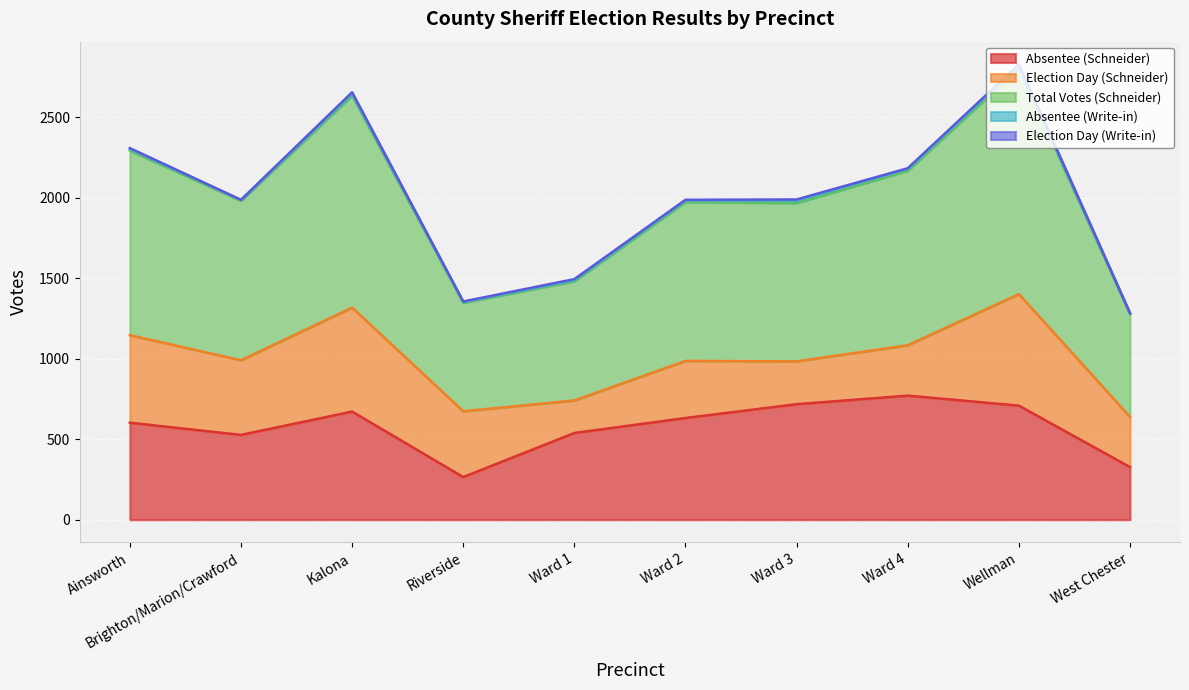

How many values in the Election Day (Schneider) series exceed 409?

4